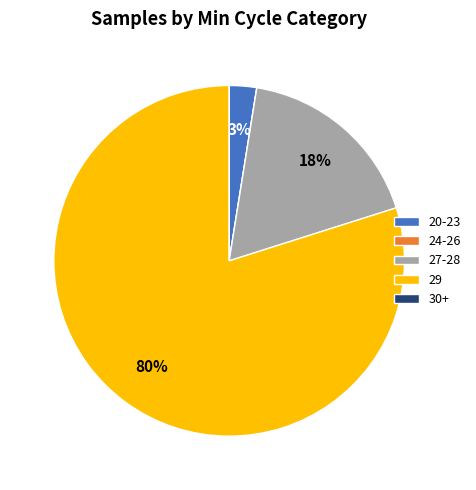

To the nearest percent, what percentage of the pie is 20-23?

3%